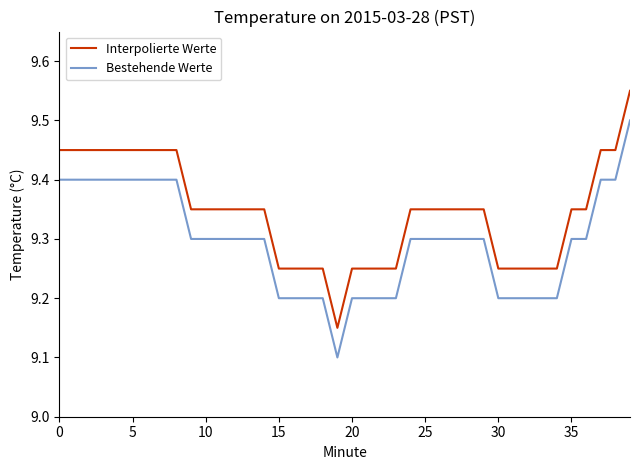

What is the lowest value of the Bestehende Werte series?

9.1